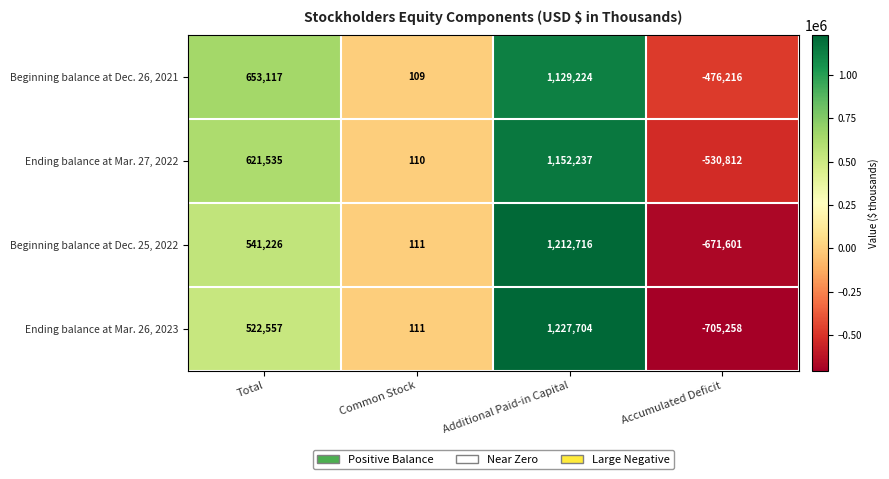

What is the total value across all series at Common Stock?

441